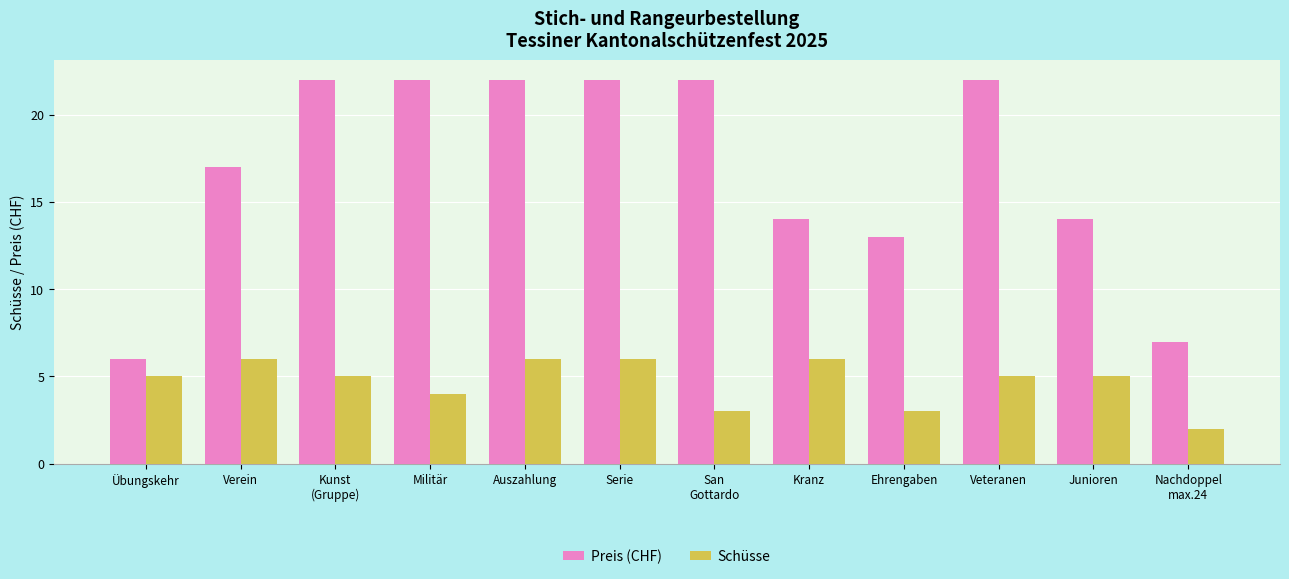

What is the average value of the Preis (CHF) series?

17